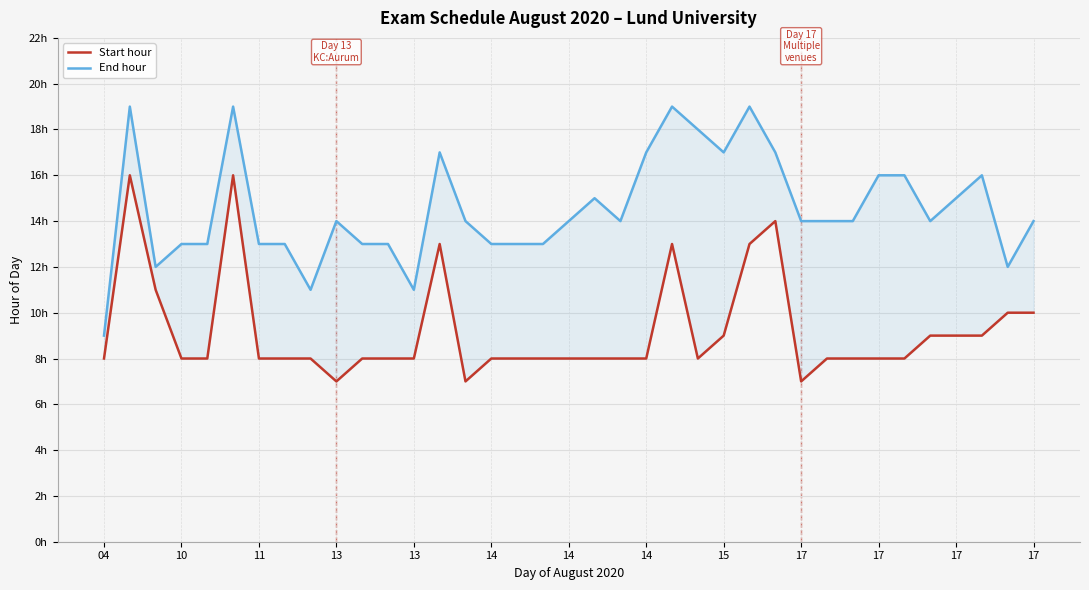

What is the total value across all series at 13?

21